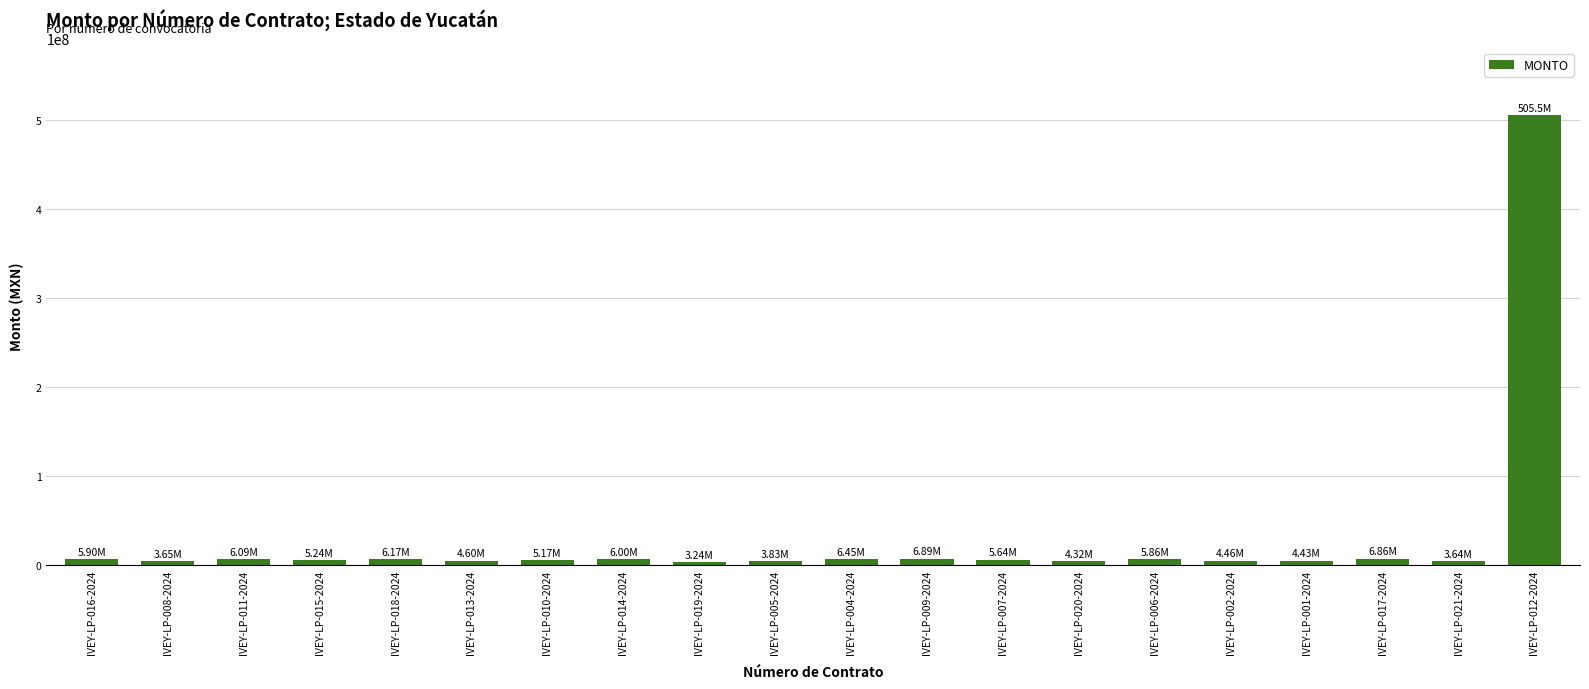

What is the label of the 7th bar from the right?

IVEY-LP-020-2024